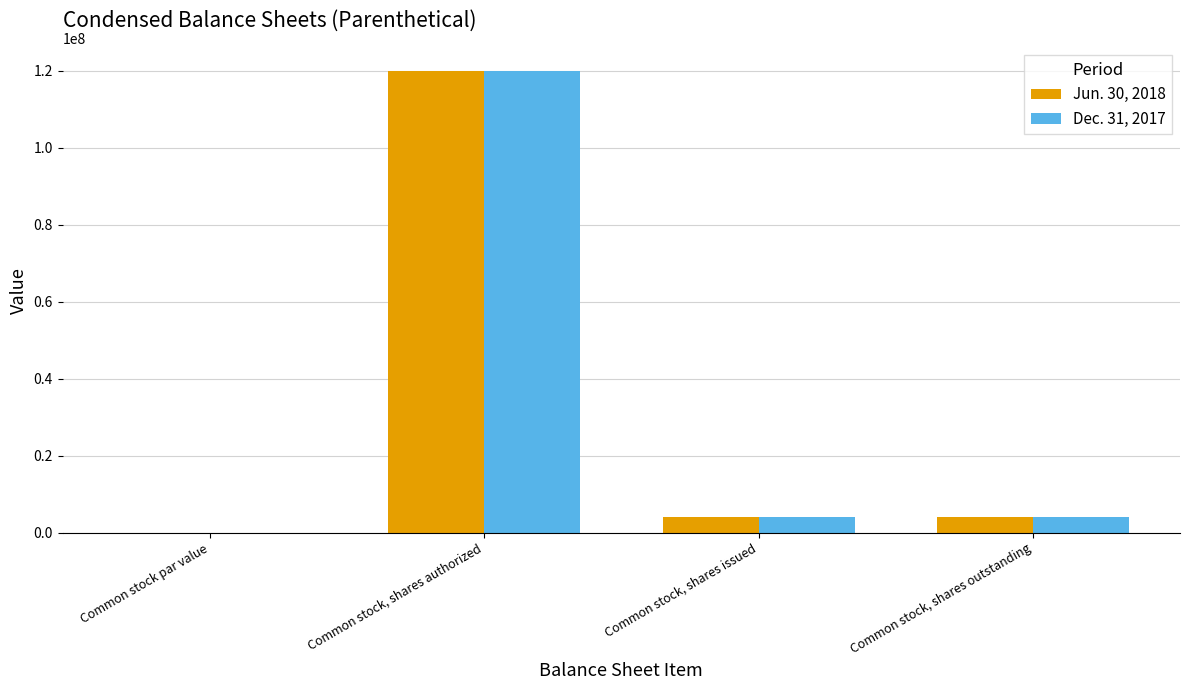

How many data points does each series have?

4